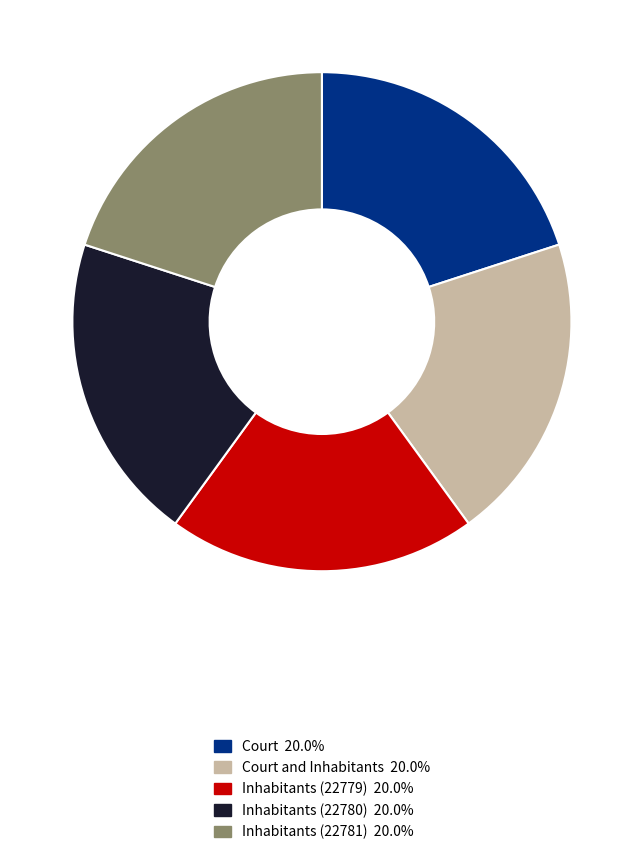

Is there any slice that represents more than half of the pie?

No